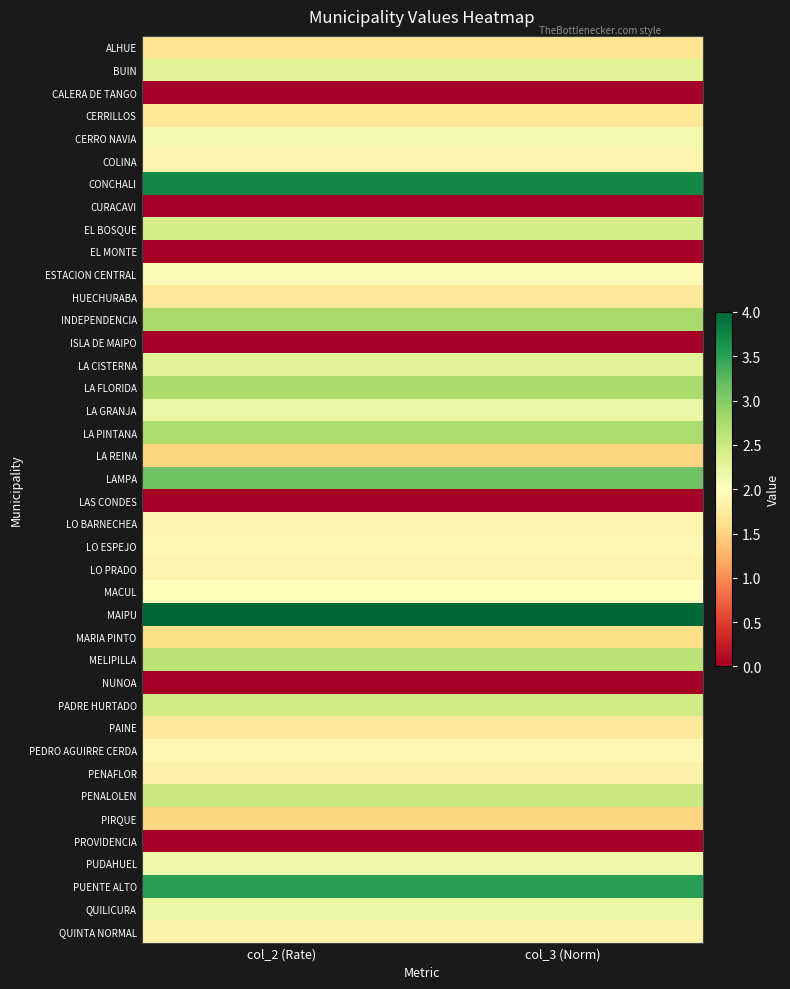

Count the number of data series in this chart.

40